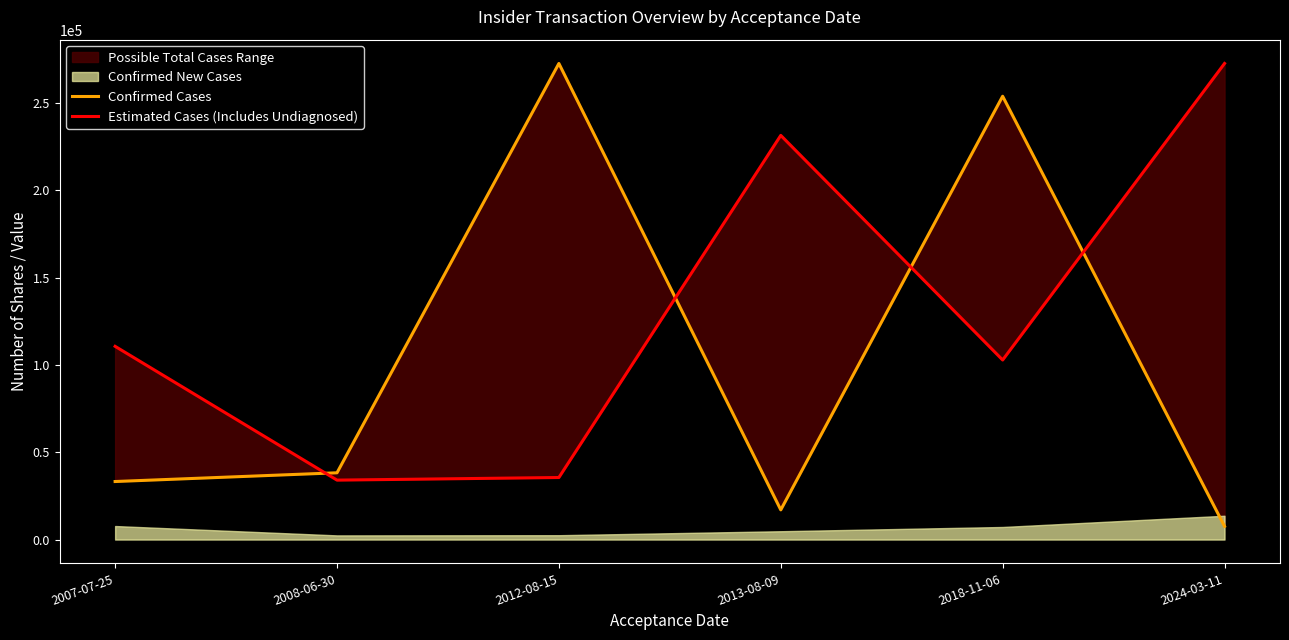

Does the chart display data point markers on the line(s)?

No